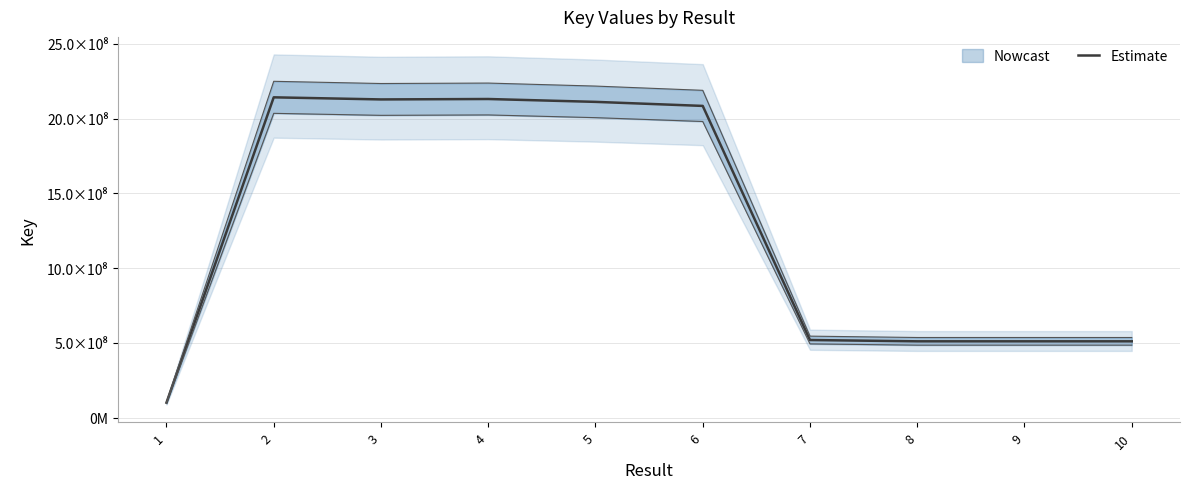

How many lines are shown in the chart?

1